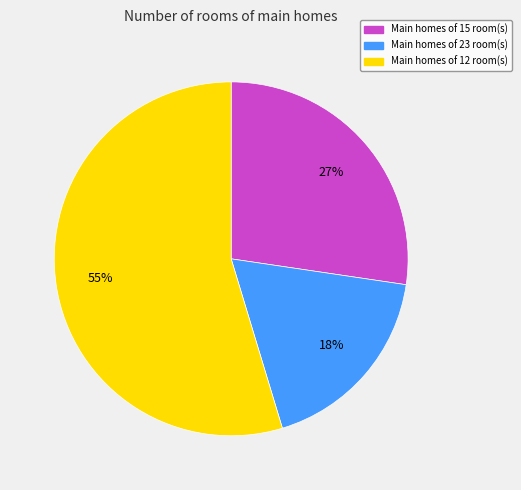

To the nearest percent, what is the average slice percentage?

33%